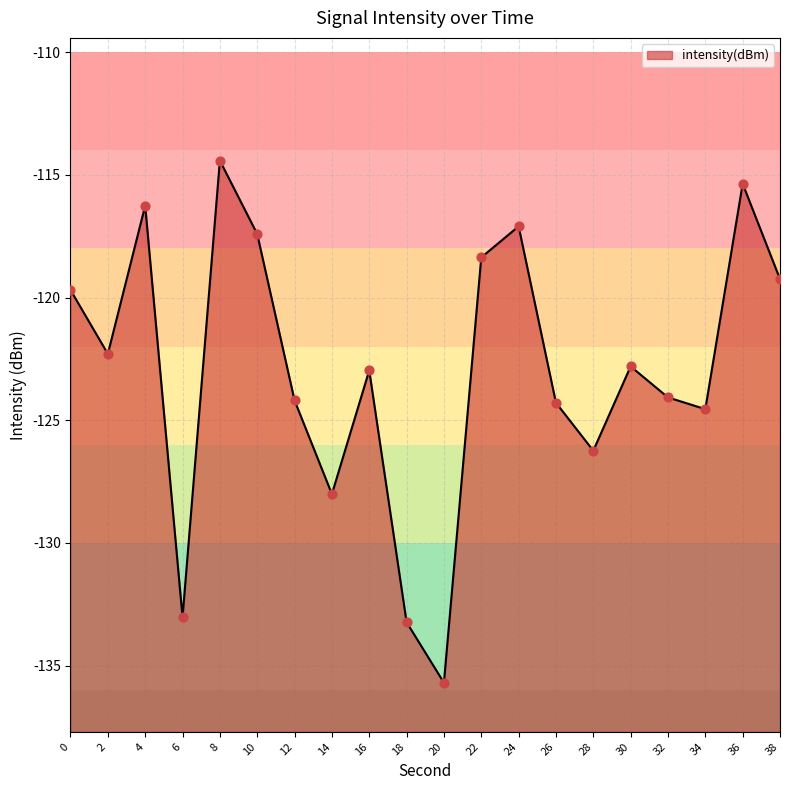

Which has a higher value, 32 or 28?

32